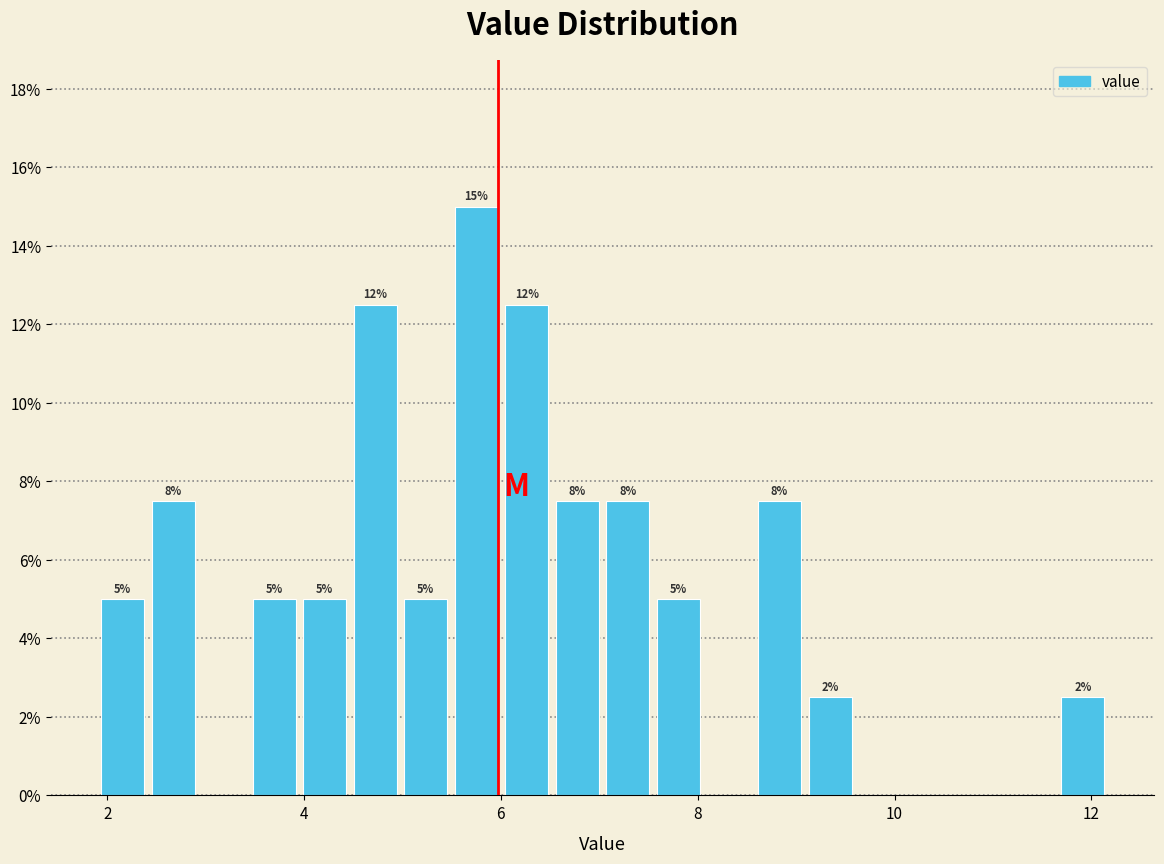

Read against the x-axis, roughly where is the centre of the tallest bar?

5.8